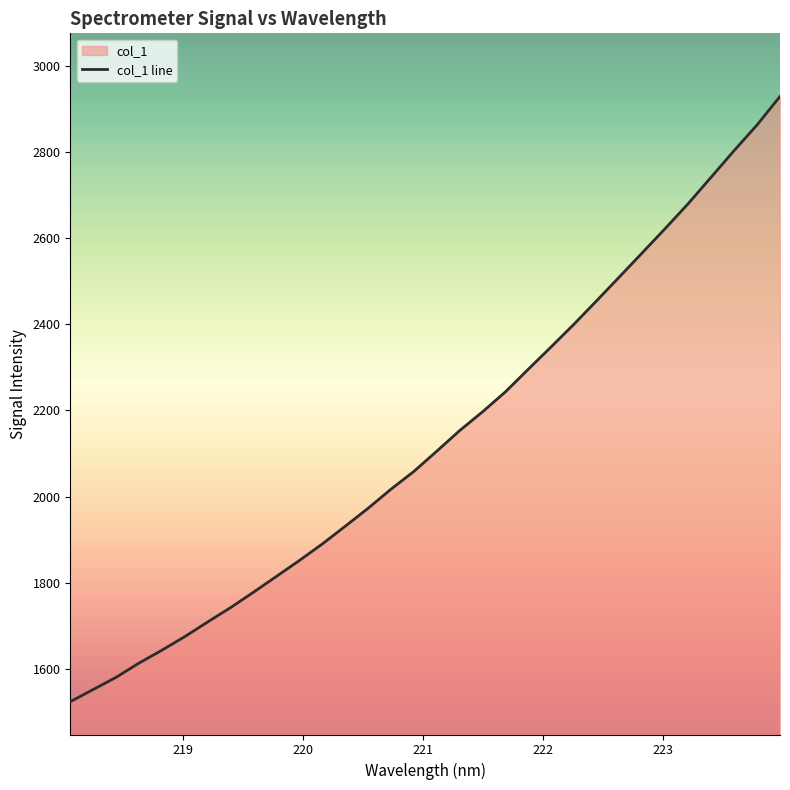

Is it true that the value at 223.2172 is 1429.0?

False